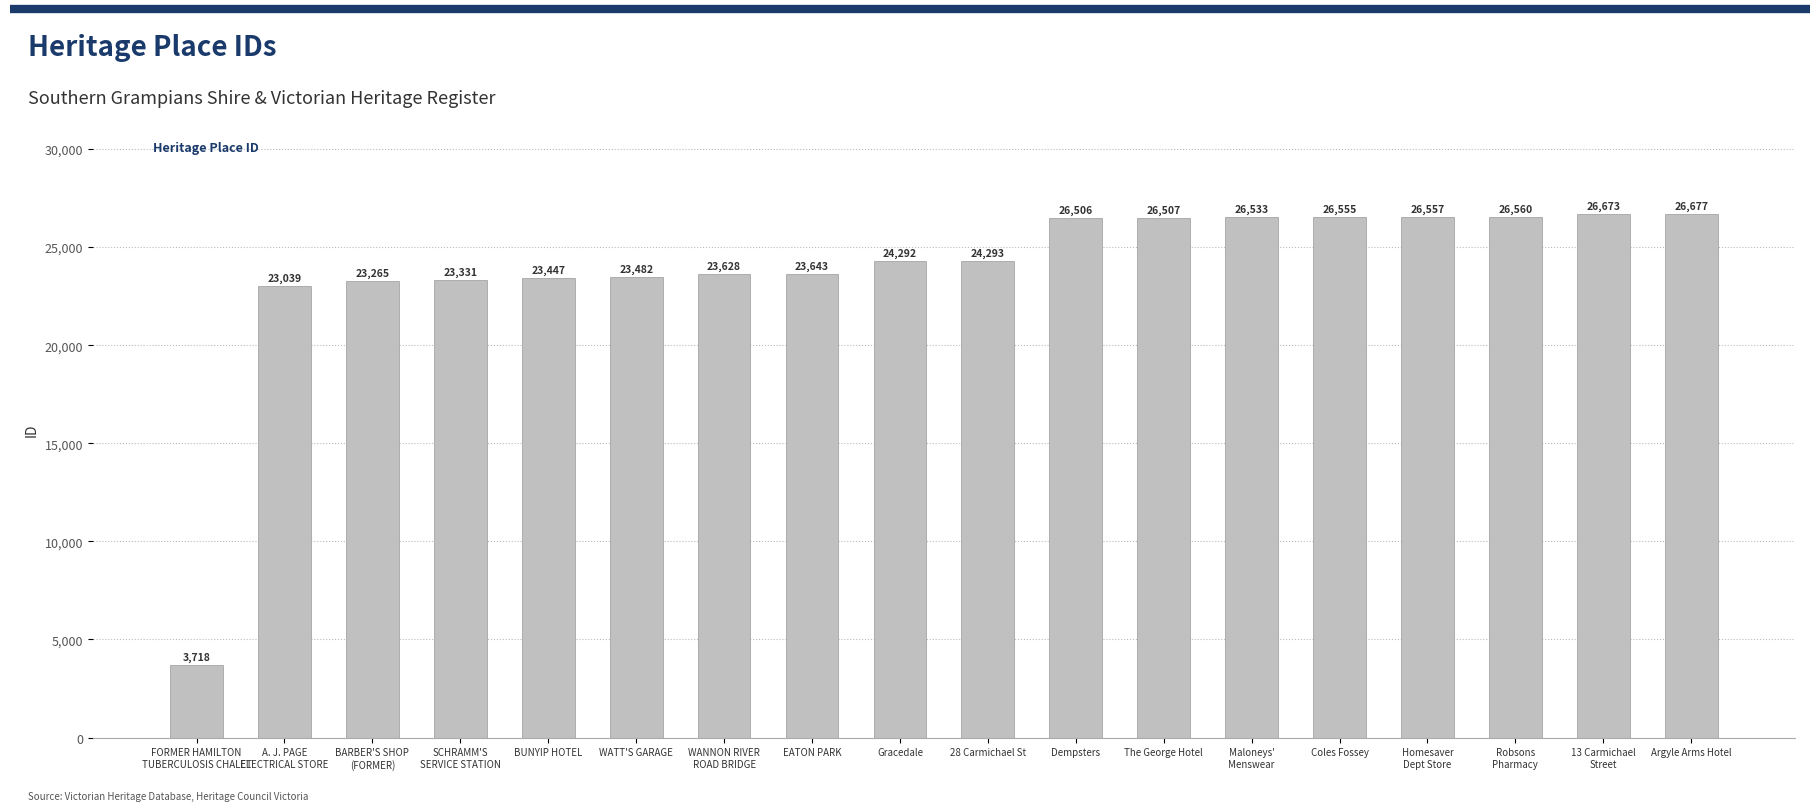

How many data points are less than 24293?

9